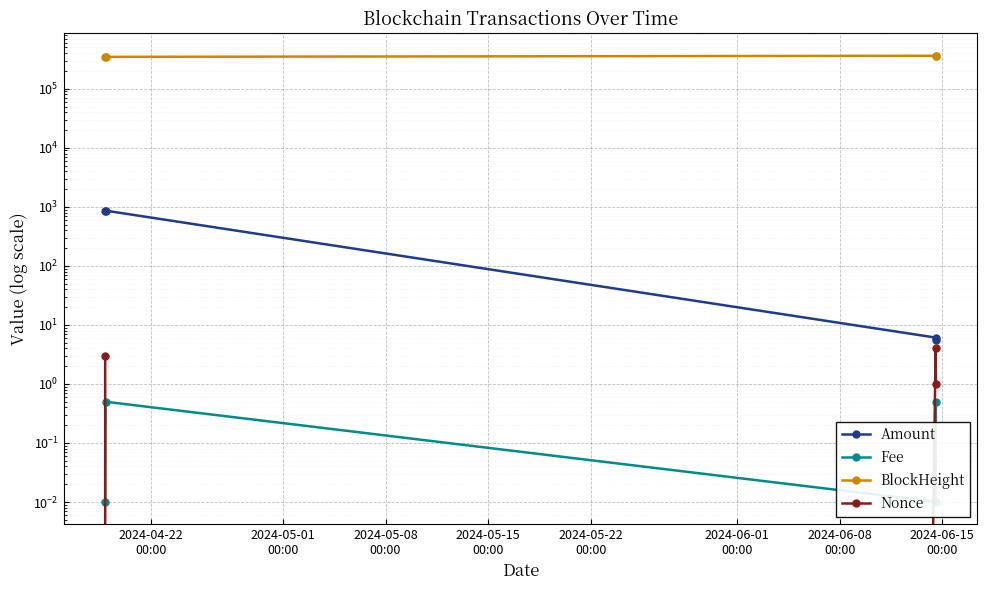

True or false: Fee and Nonce cross at least once.

True